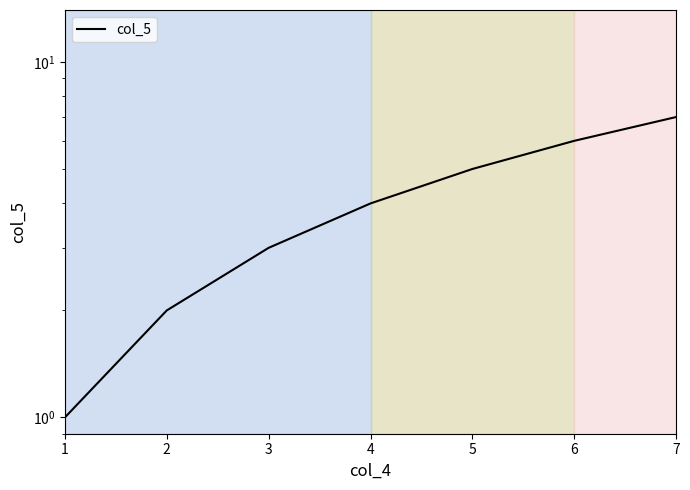

True or false: the data has more than 2 interior local peaks.

False